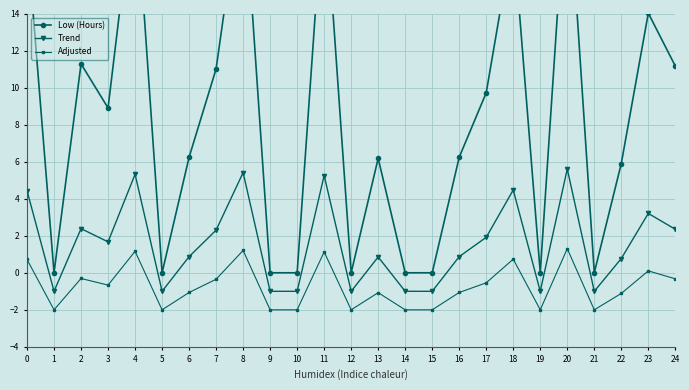

True or false: Adjusted has more than 0 points higher than both neighbors.

True